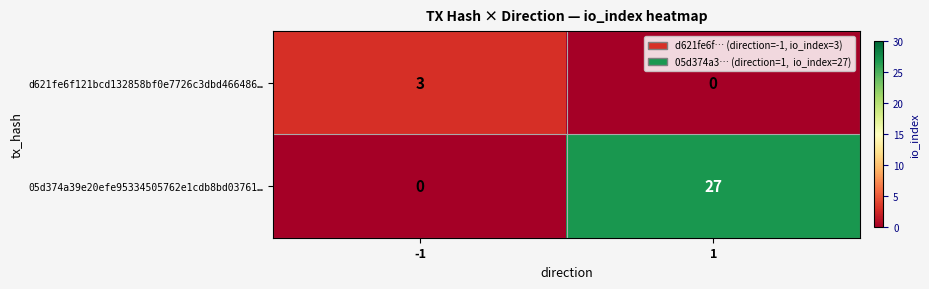

At which category is the sum across all series the highest?

1